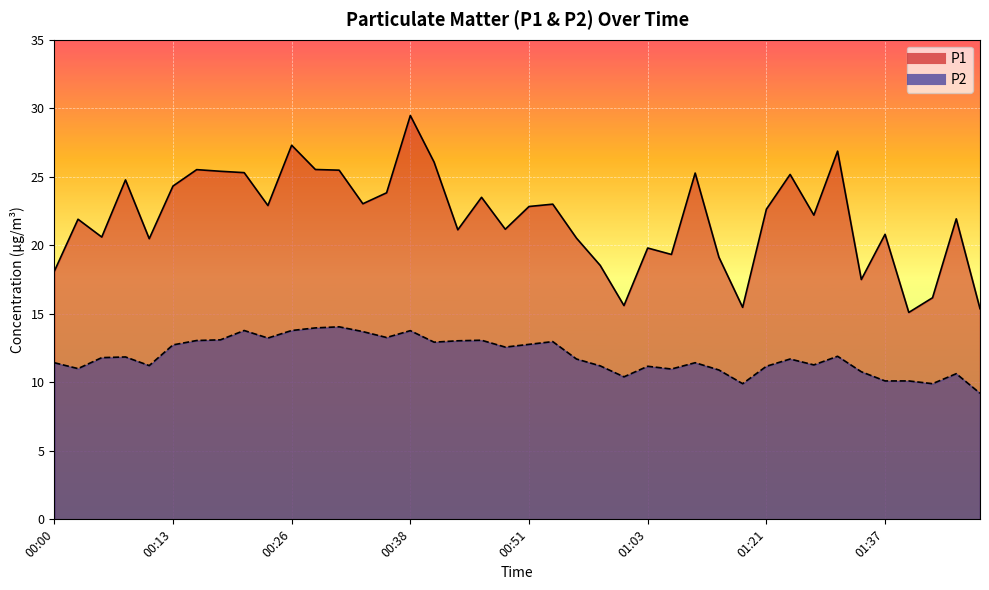

At which label is P1 closest to 22?

01:45